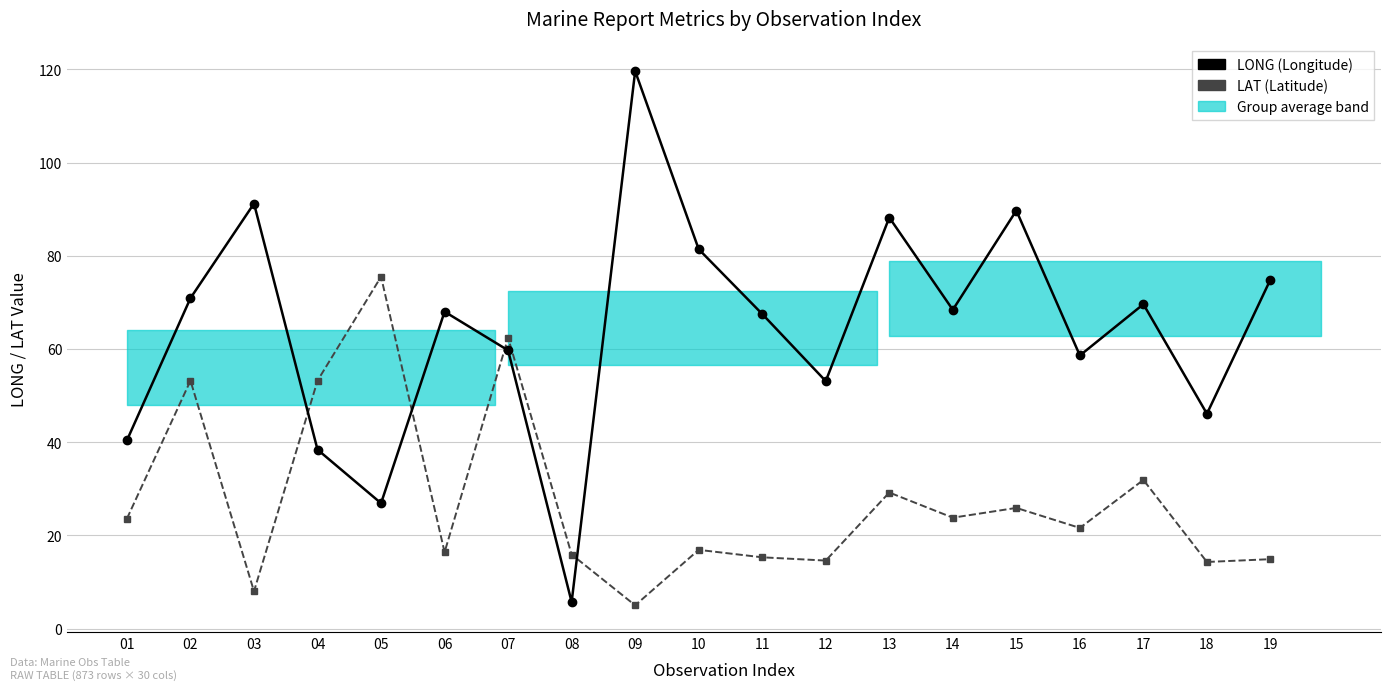

What is the difference between the maximum and minimum values in the LONG series?

113.9